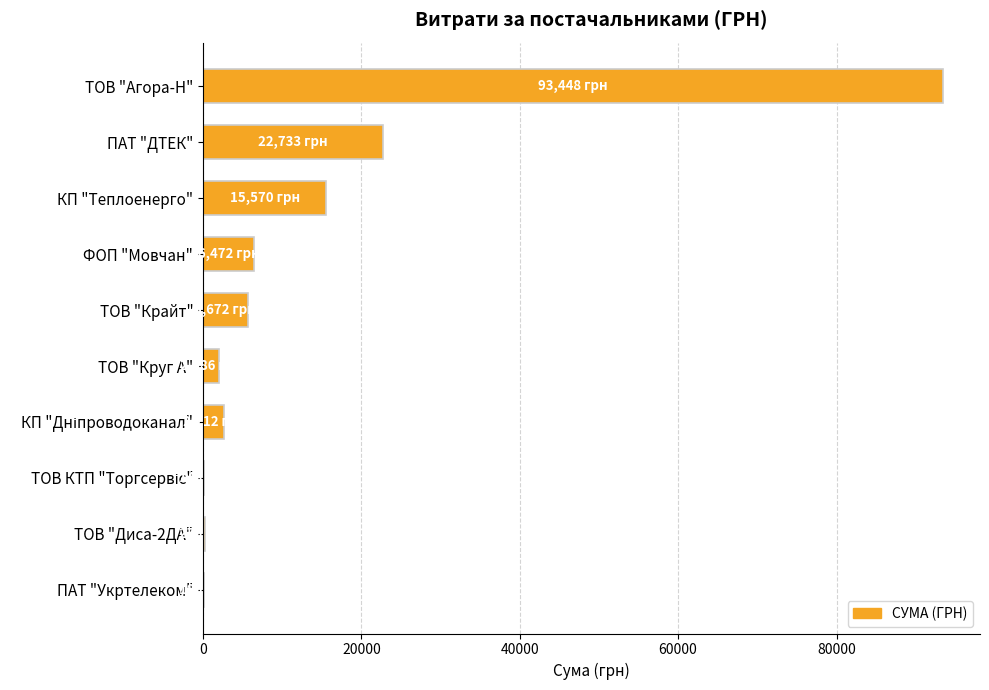

At which label is the value closest to 46797?

ПАТ "ДТЕК"